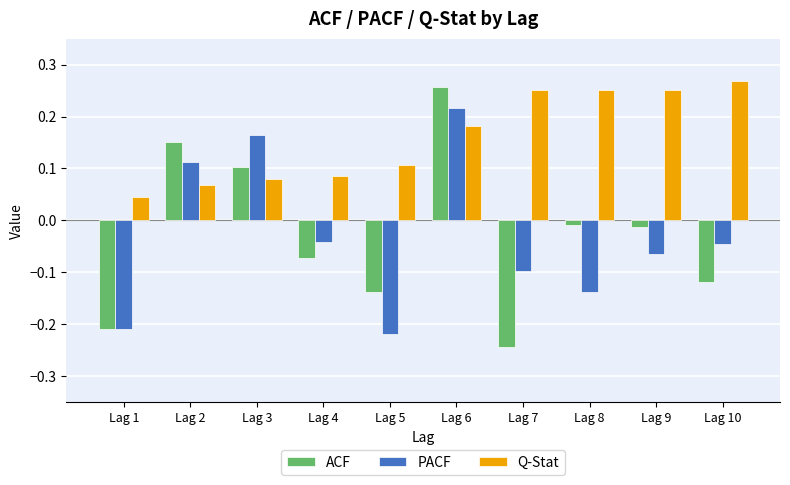

How many Q-Stat values are between 0 and 1?

10